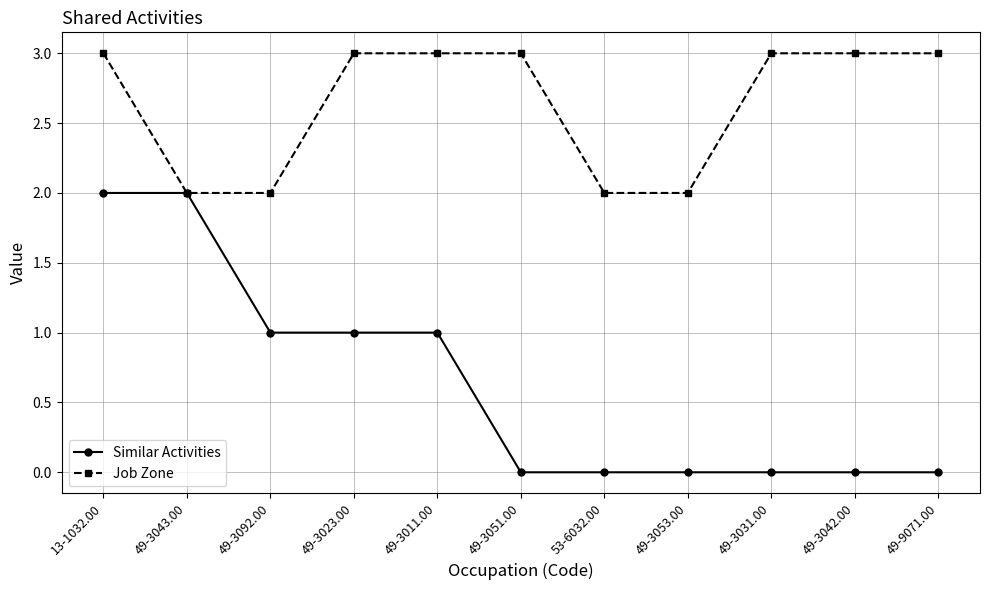

Is it true that Job Zone equals 4 at 49-3053.00?

False